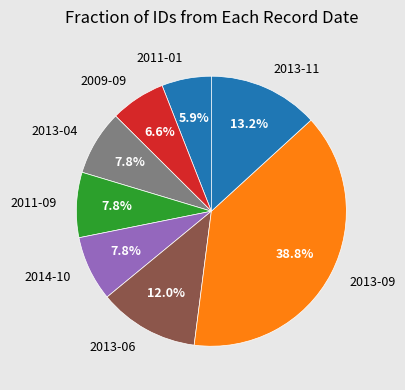

What percentage do 2013-04 and 2013-06 together represent?

19.8%